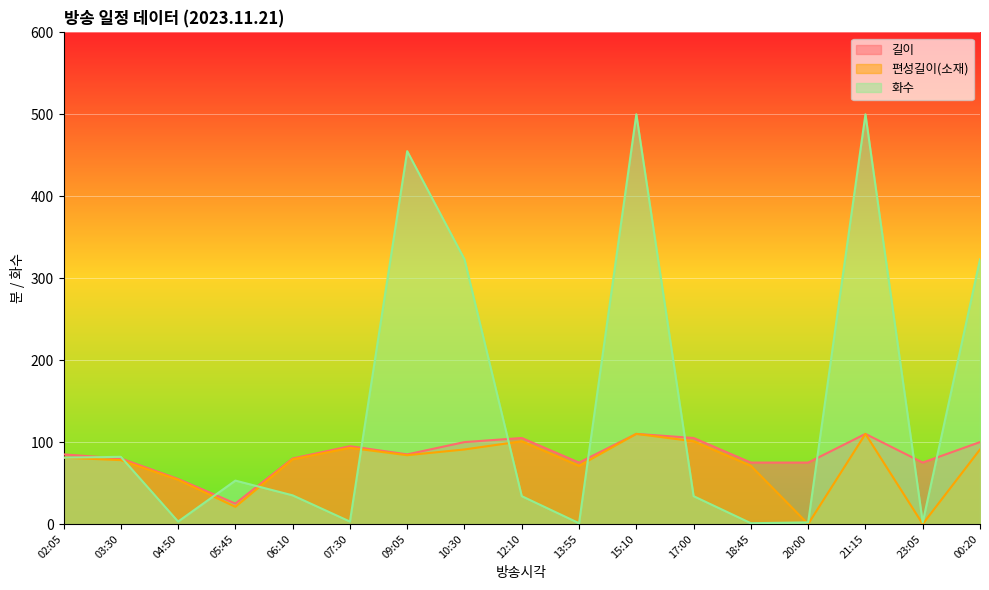

What is the average value of the 화수 series?

143